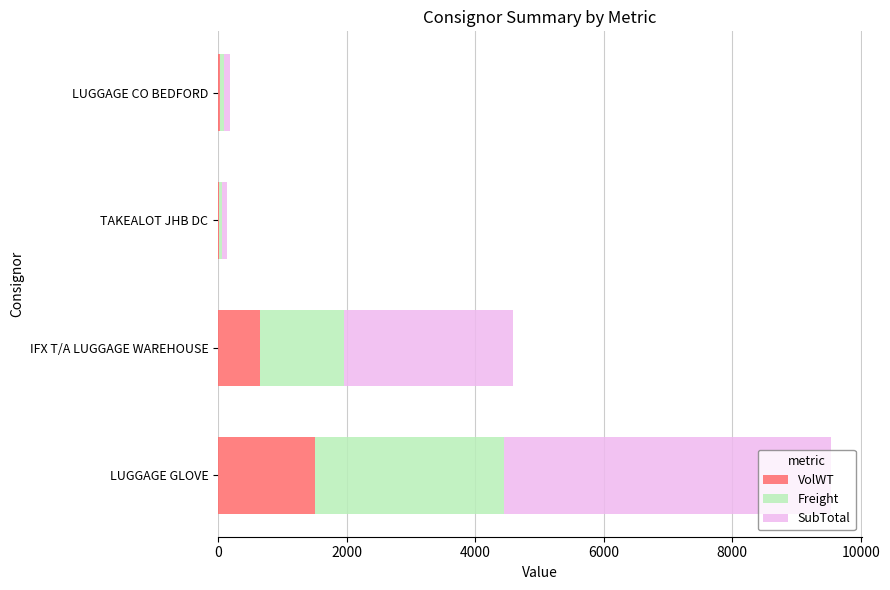

How many data points does each series have?

4